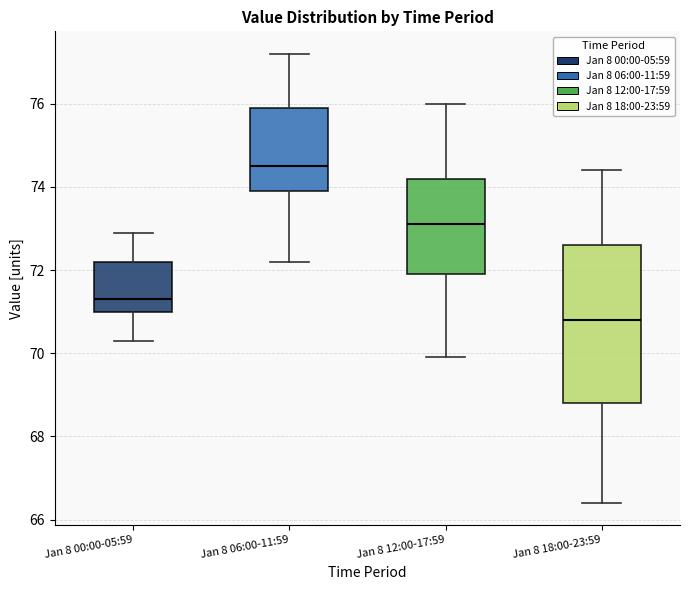

Which box is the tallest, from its lower edge to its upper edge?

Jan 8 18:00-23:59